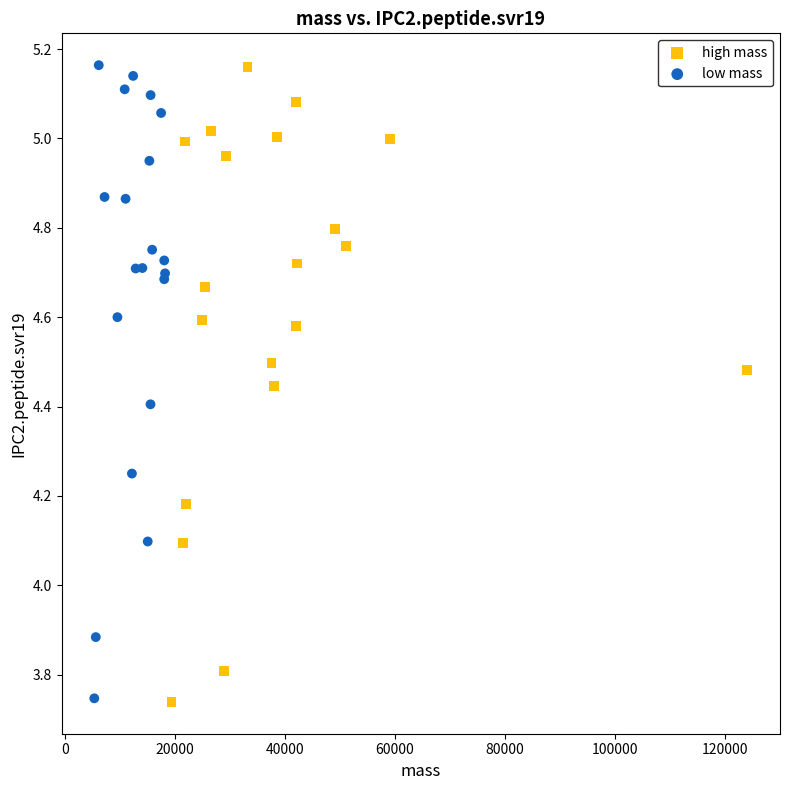

What are all the series names shown in the legend?

high mass, low mass